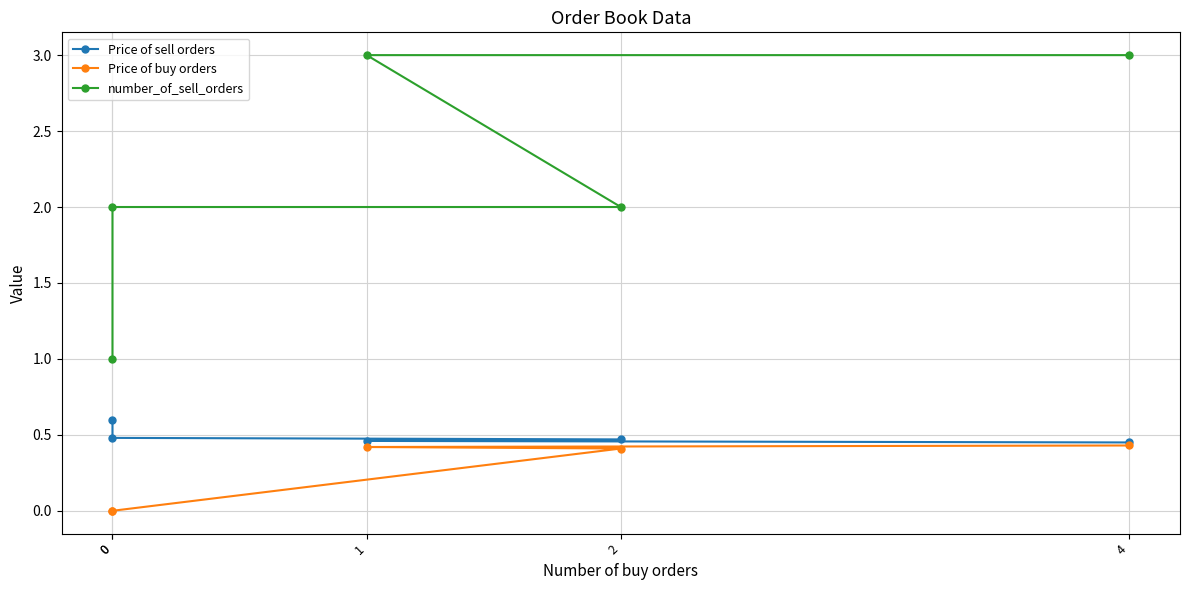

True or false: number_of_sell_orders and Price of sell orders intersect in this chart.

False